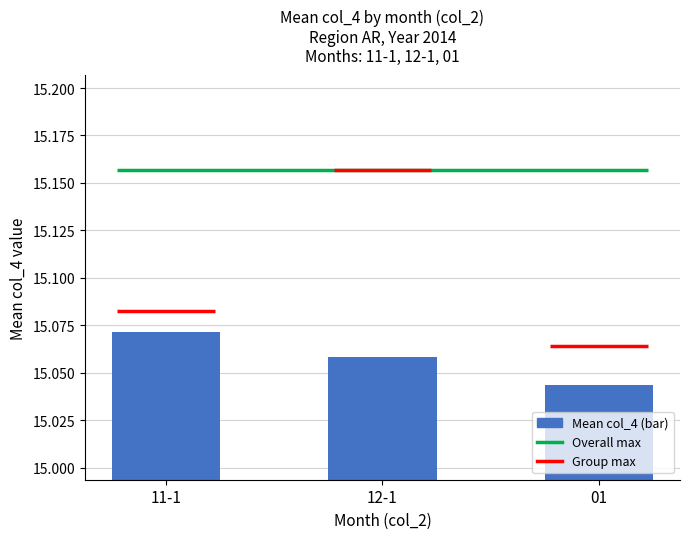

What is the value of the 1st bar from the left?

15.1